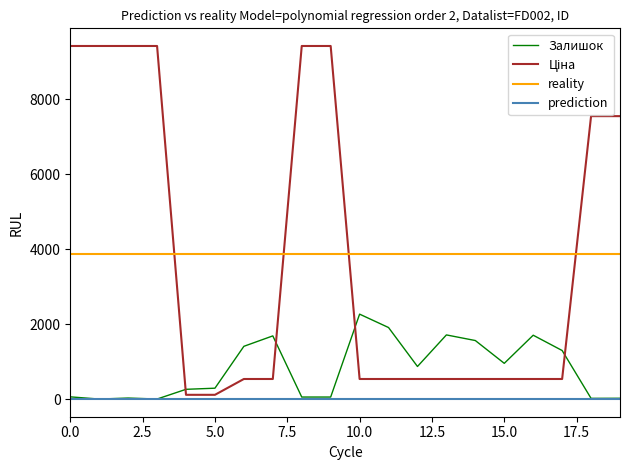

Which series ends up on top after the final intersection of Залишок and Ціна?

Ціна